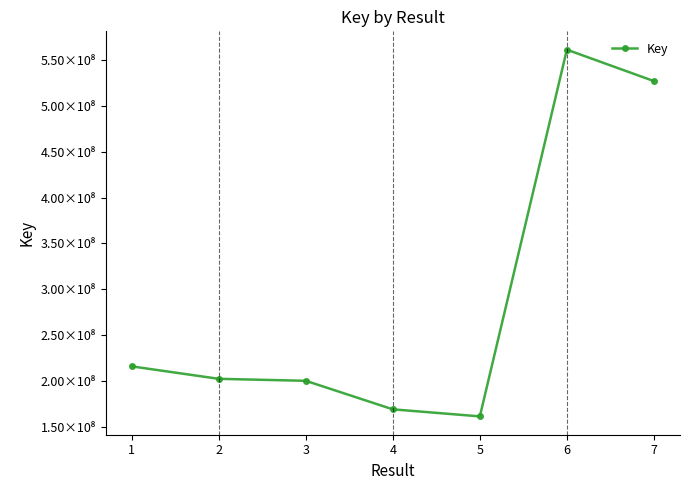

What is the value of the 1st point from the left?

216160807